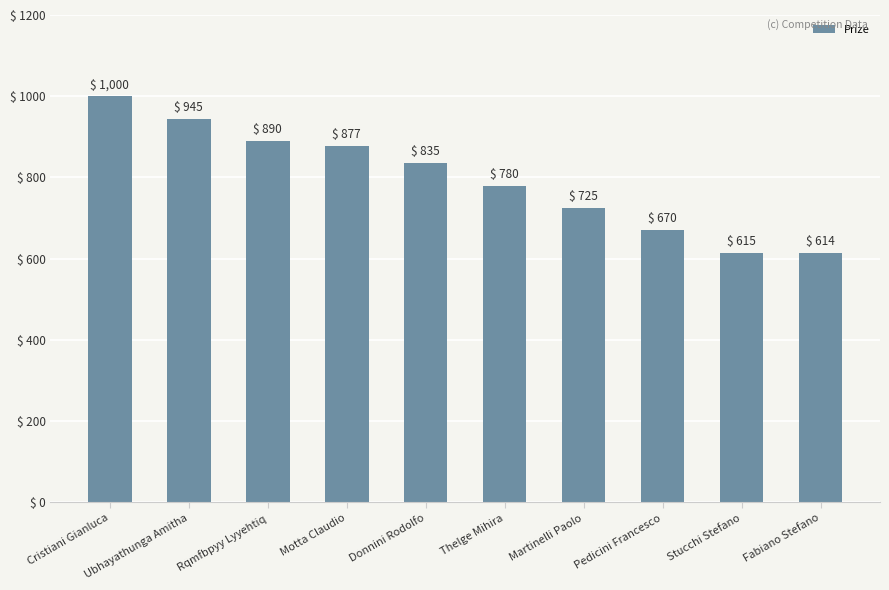

Which category has the highest value across all series?

Cristiani Gianluca